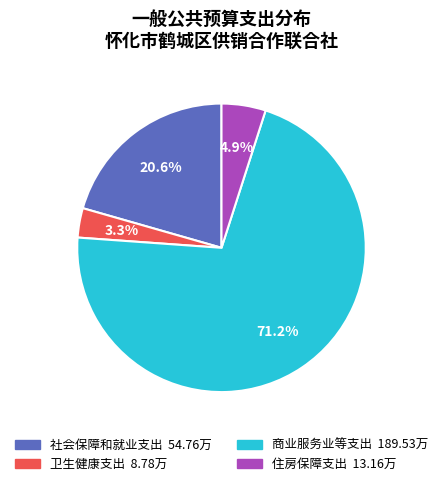

To the nearest percent, what portion does 住房保障支出 represent?

5%